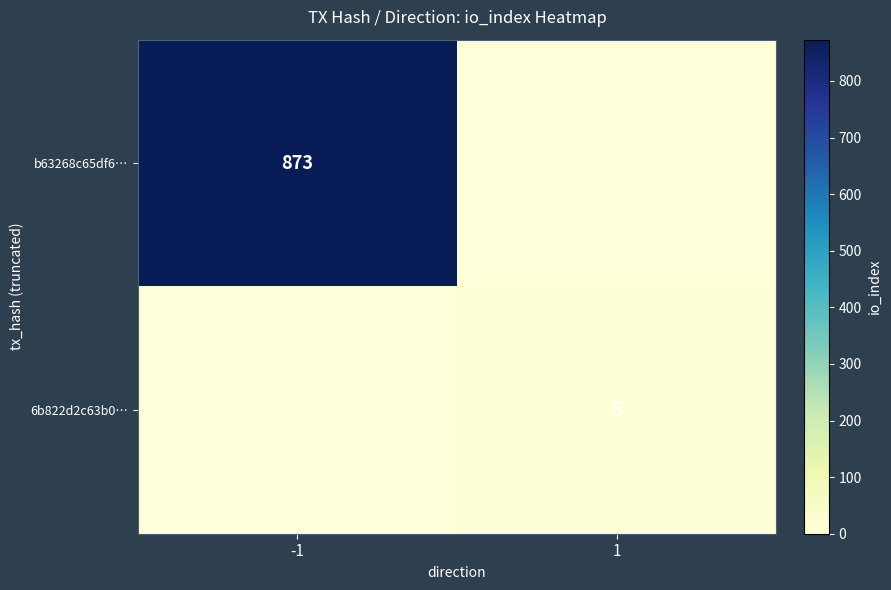

Is the value of 6b822d2c63b0… at 1 greater than the value of b63268c65df6… at -1?

No